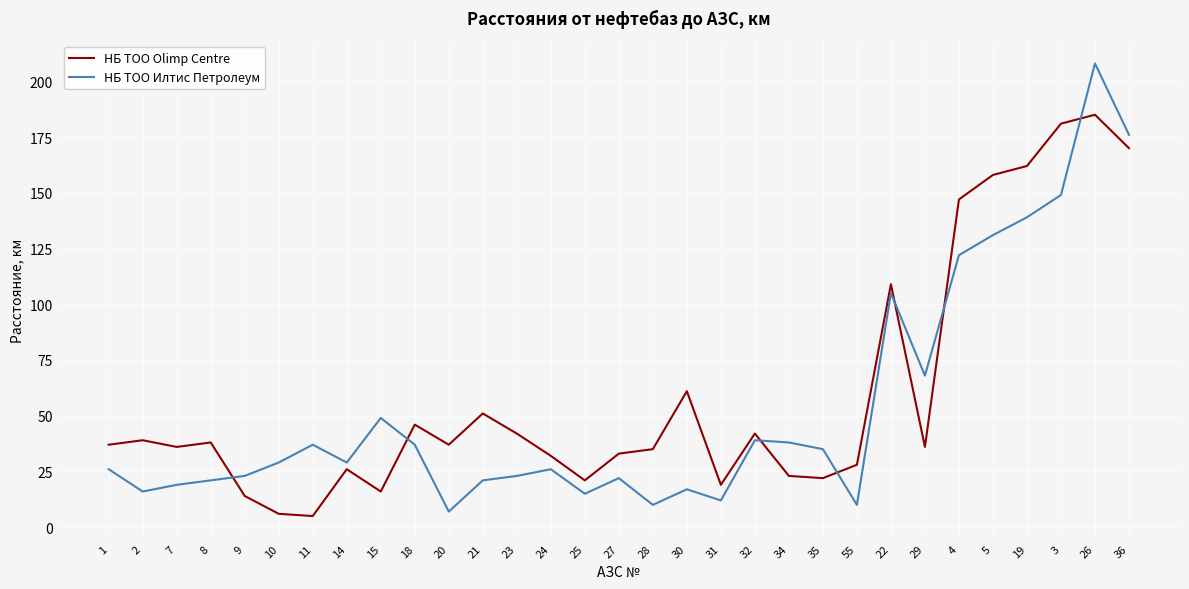

In НБ ТОО Илтис Петролеум, how many points are lower than both neighbors (excluding endpoints)?

8